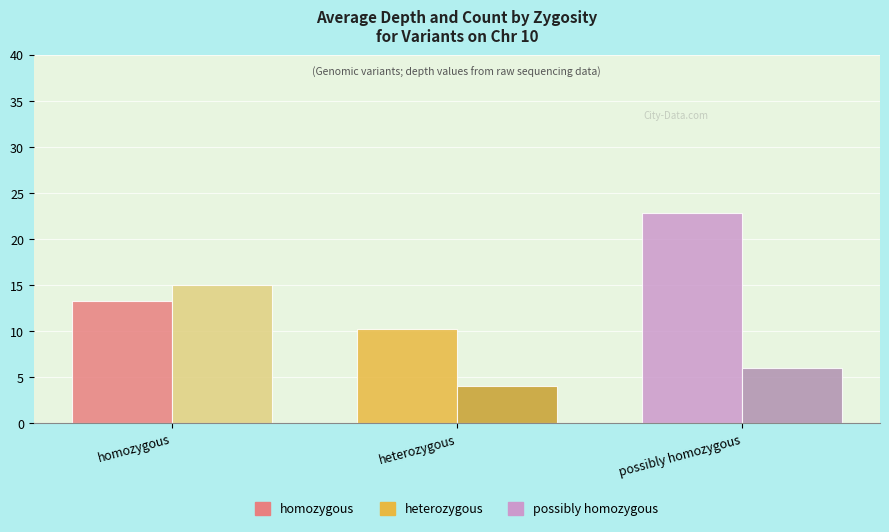

What is the total value across all series at homozygous?

28.3